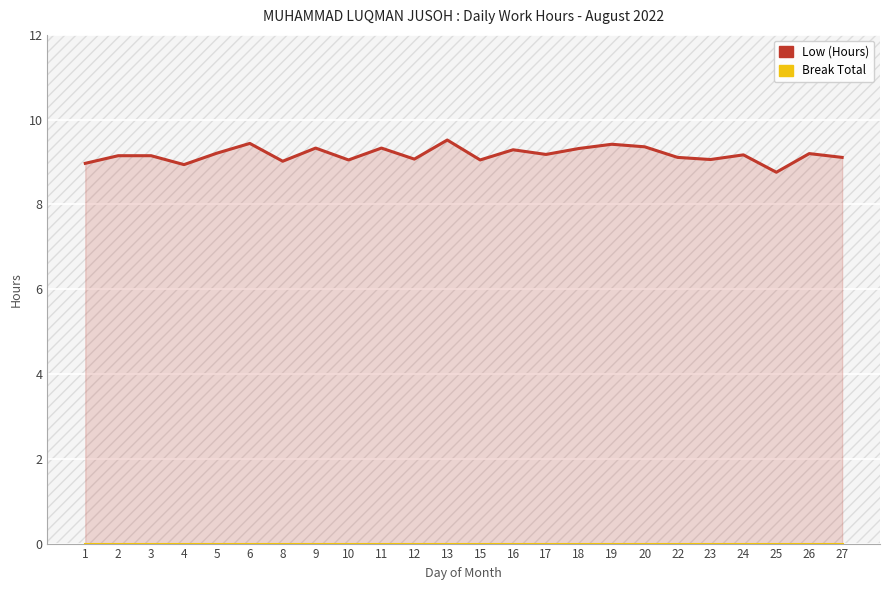

Reading left to right, list all the values displayed in this chart.

Low (Hours): 9.0	9.2	9.2	8.9	9.2	9.4	9.0	9.3	9.1	9.3	9.1	9.5	9.1	9.3	9.2	9.3	9.4	9.4	9.1	9.1	9.2	8.8	9.2	9.1
Break Total: 0.0	0.0	0.0	0.0	0.0	0.0	0.0	0.0	0.0	0.0	0.0	0.0	0.0	0.0	0.0	0.0	0.0	0.0	0.0	0.0	0.0	0.0	0.0	0.0